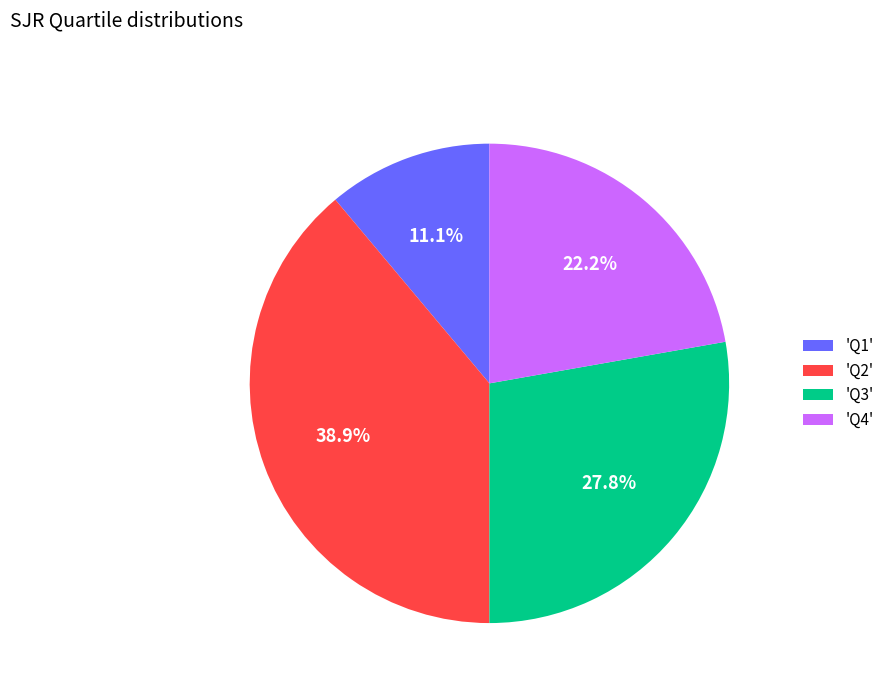

Does any single category account for the majority?

No